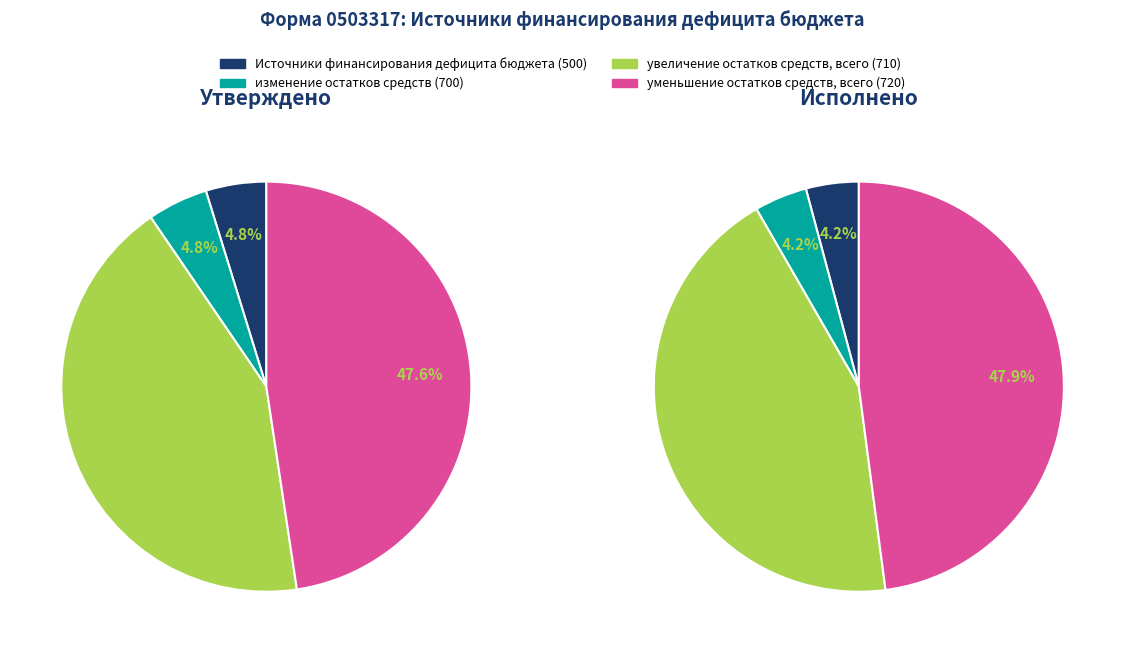

What is the change in value from Источники финансирования дефицита бюджета to уменьшение остатков средств, всего?

+34414512.2